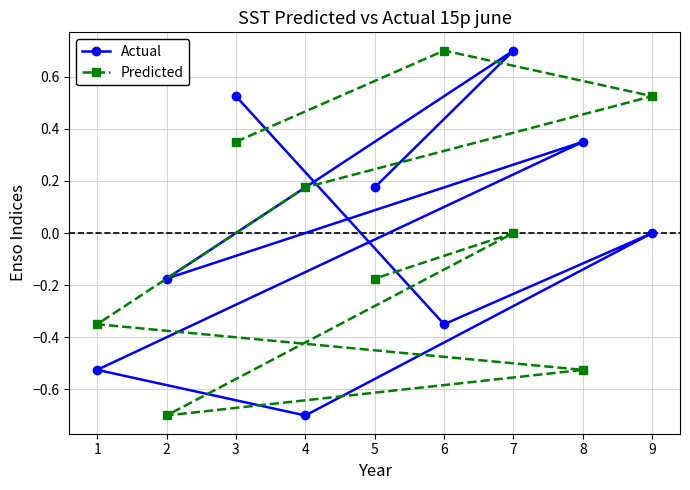

What is the minimum value shown in the chart?

-0.7